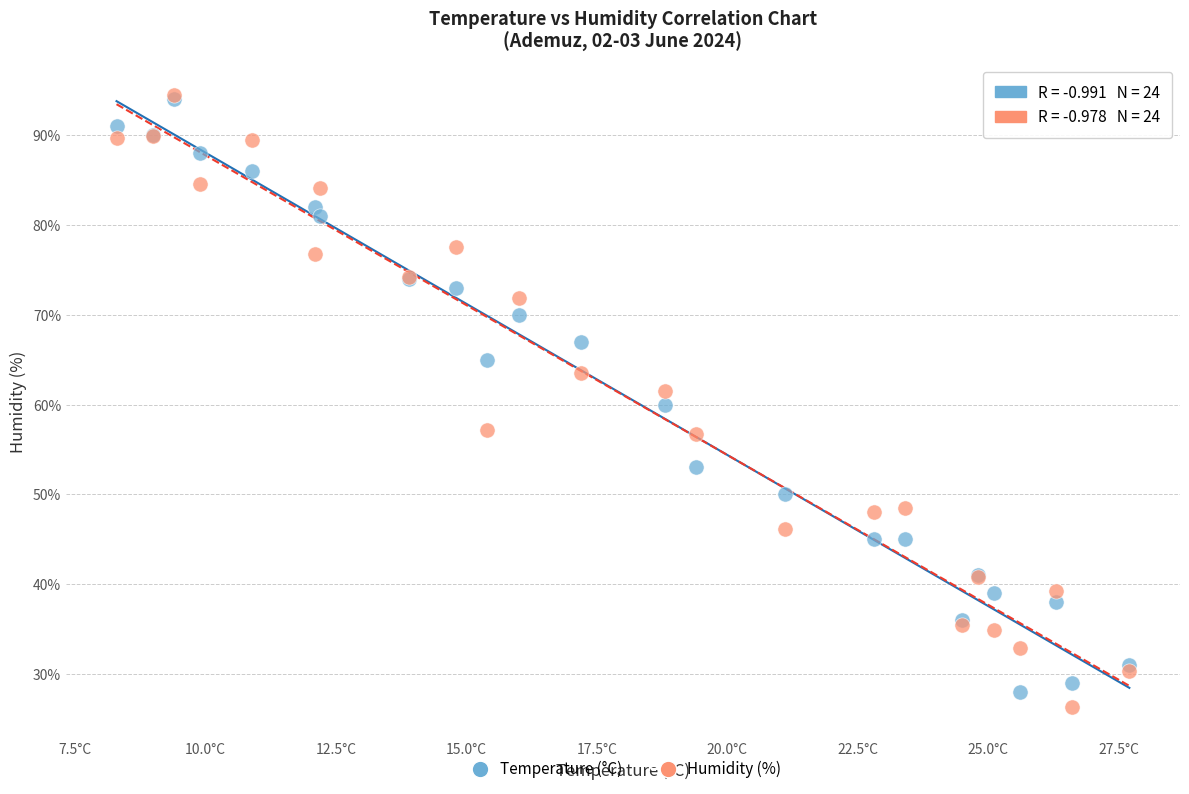

Which series has the largest Y range (max minus min)?

Humidity (%)